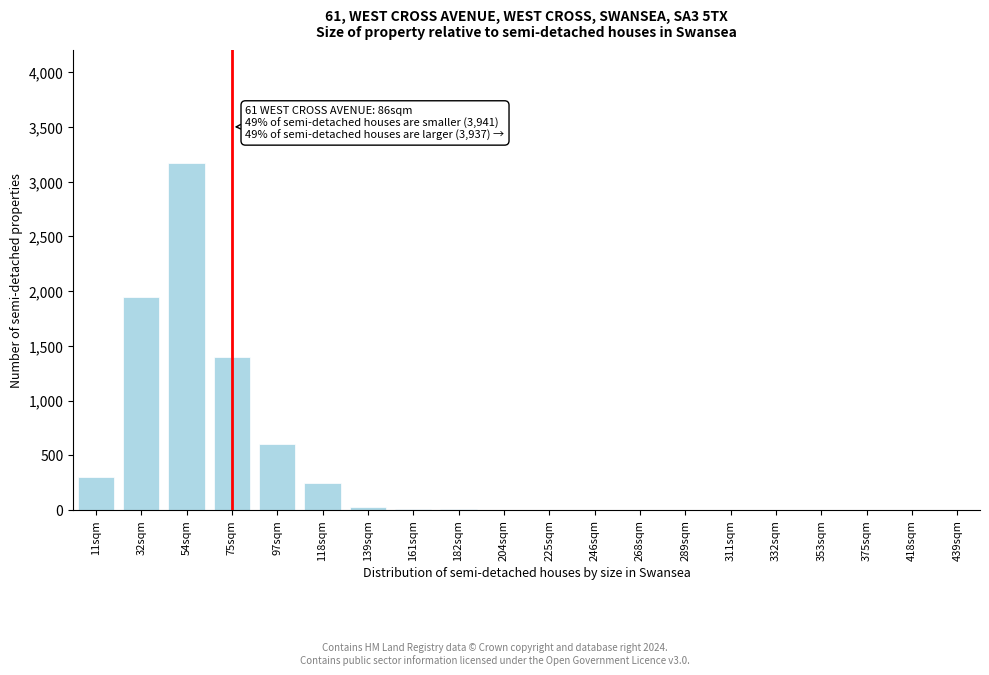

True or false: the data shows 1 at 268sqm.

True